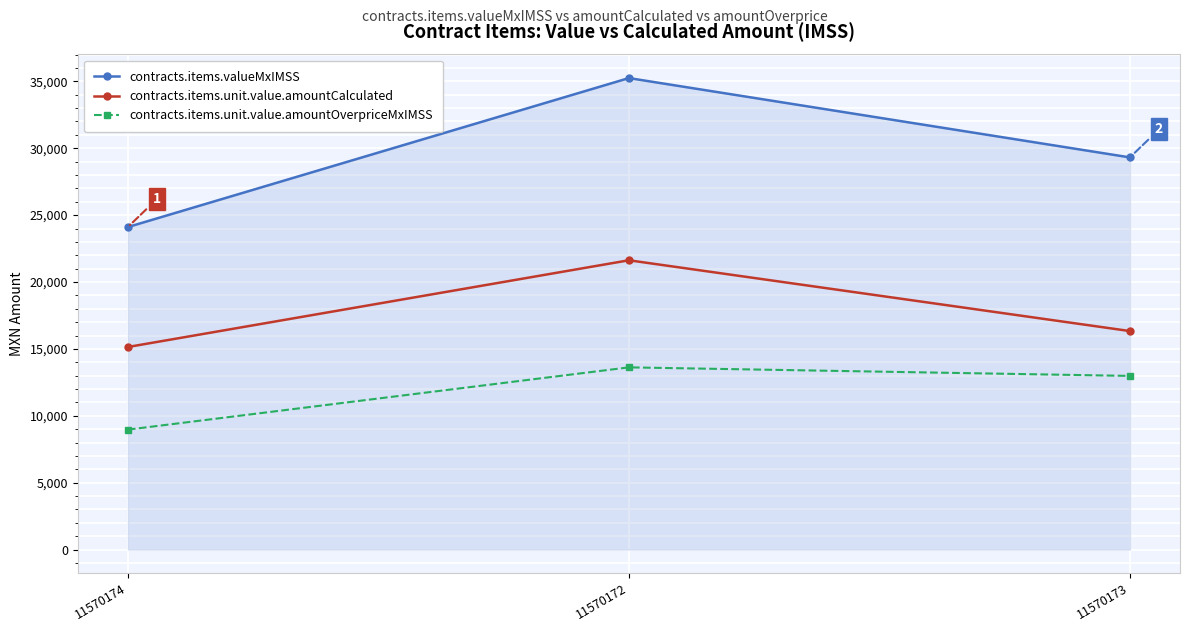

Does the chart have visible grid lines?

Yes